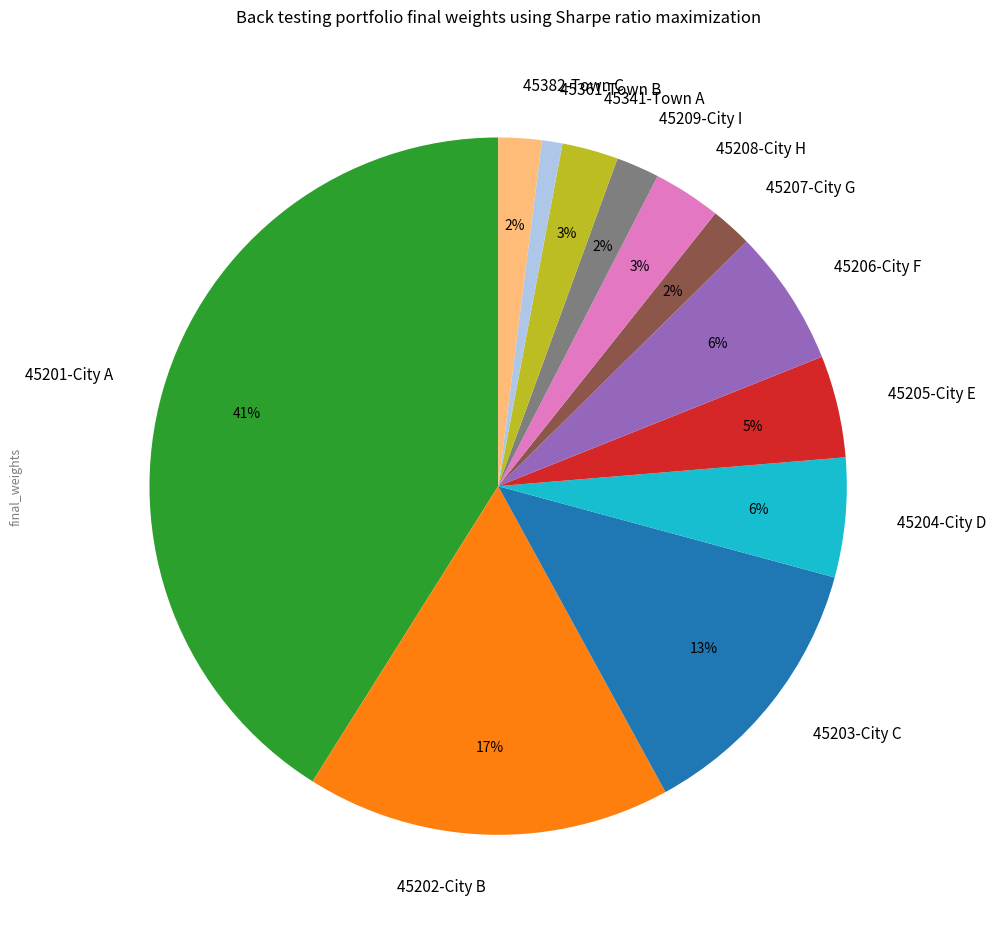

How many slices are in this pie chart?

12